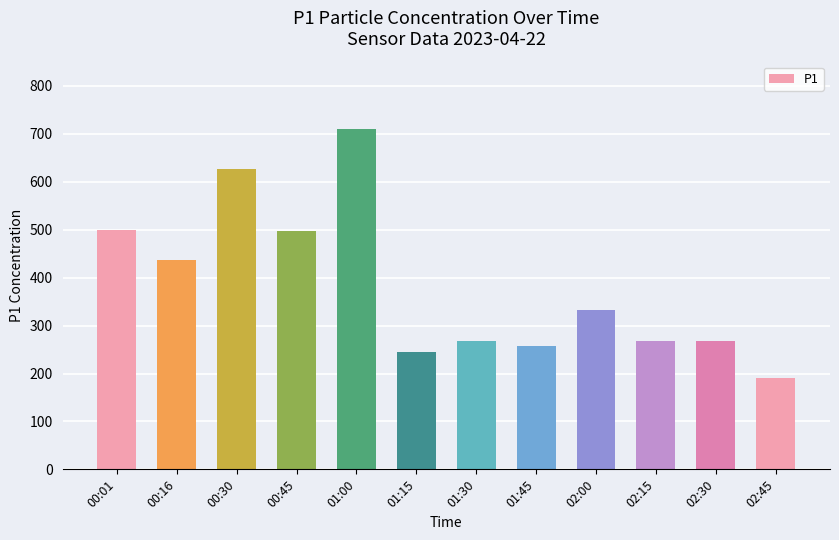

Which label corresponds to the largest value in the chart?

01:00